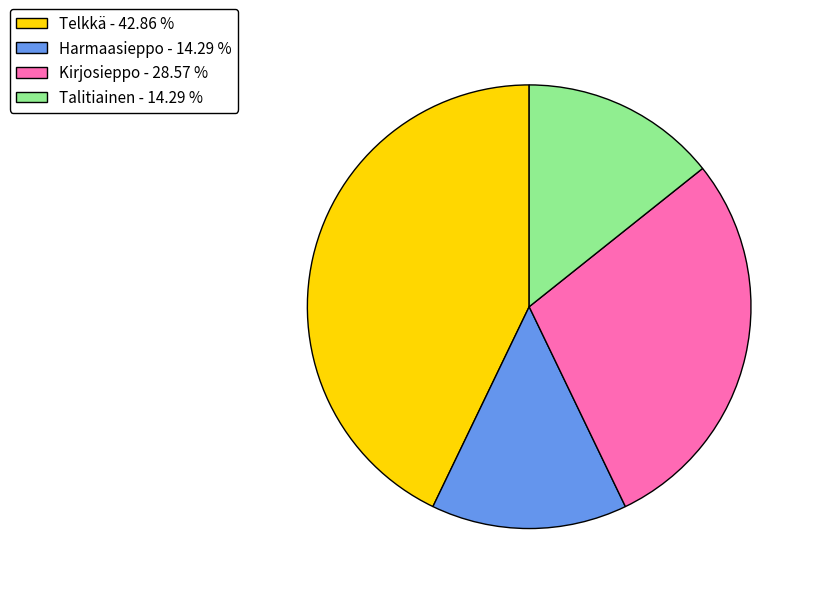

Combined, do Harmaasieppo - 14.29 % and Kirjosieppo - 28.57 % account for over 50%?

No